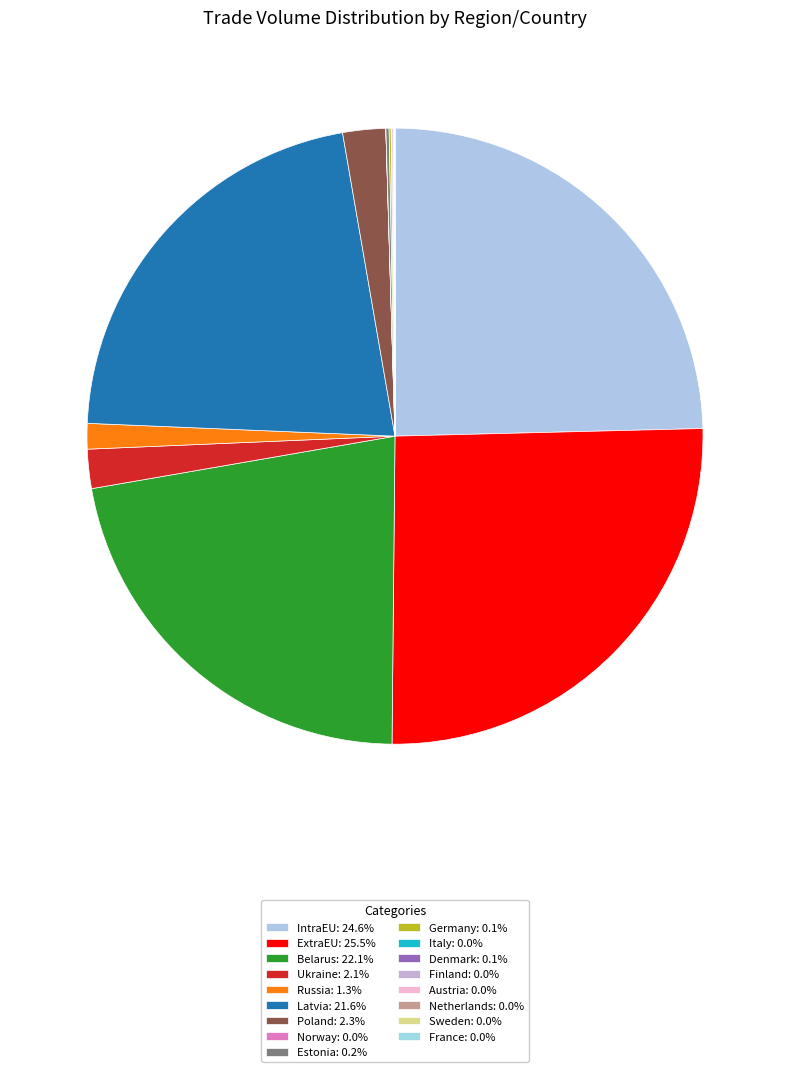

To the nearest percent, what is the average slice percentage?

6%